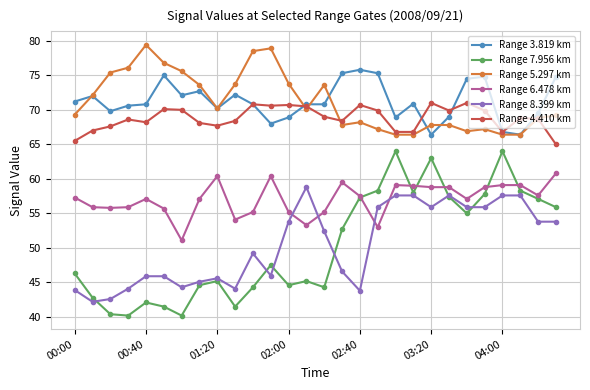

True or false: Range 3.819 km has more than 1 points higher than both neighbors.

True